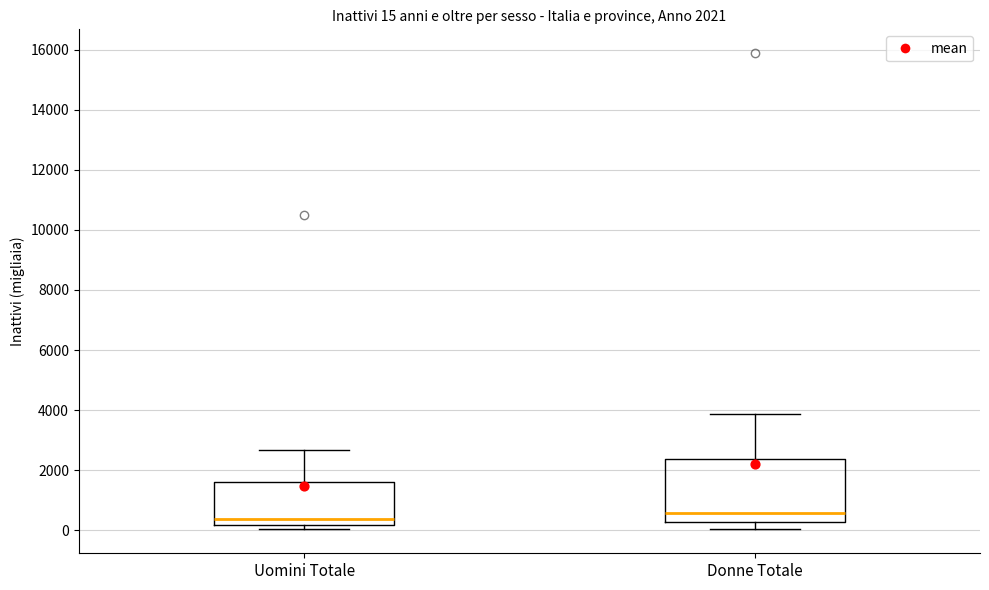

Which box is the tallest, from its lower edge to its upper edge?

Donne Totale